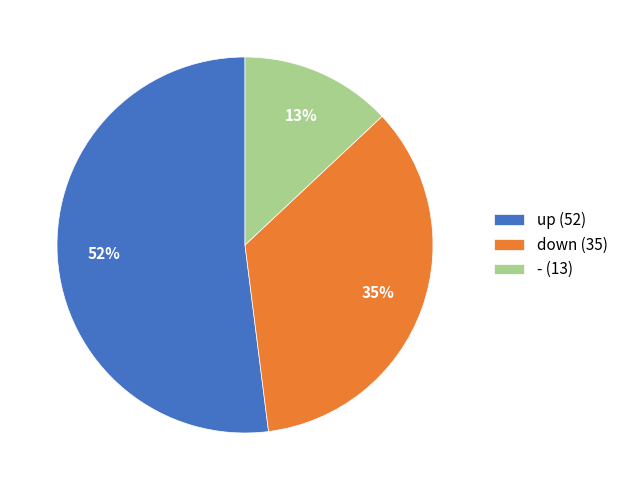

Which category has the smallest portion of the pie?

-